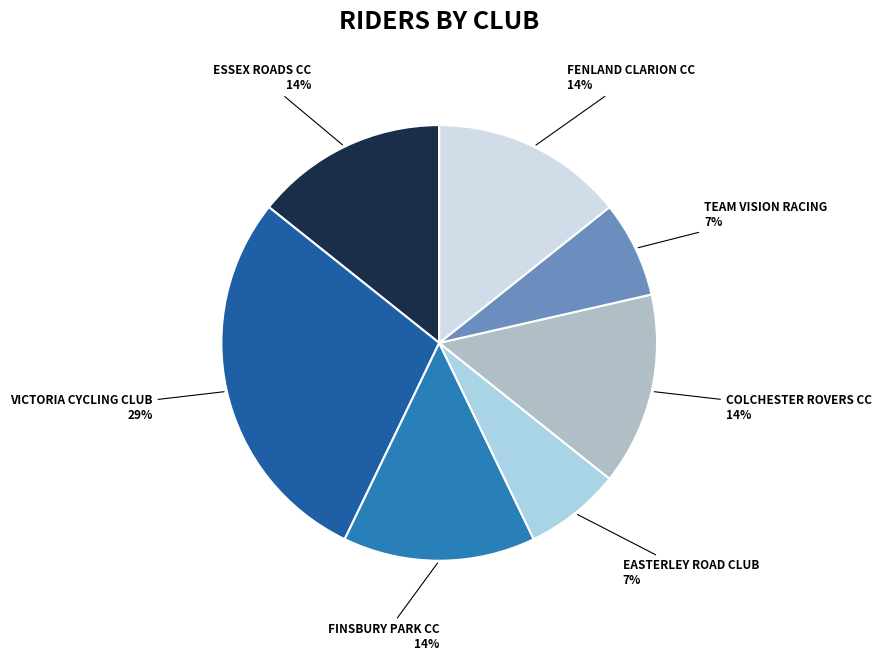

How many slices are in this pie chart?

7